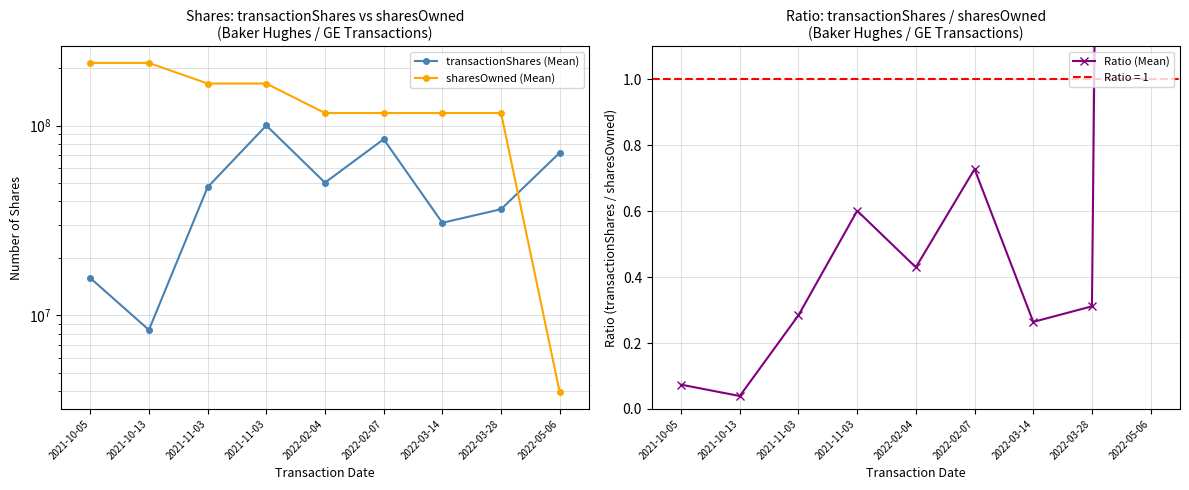

True or false: Ratio (Mean) has a value of 0.0 at 2021-10-13.

True